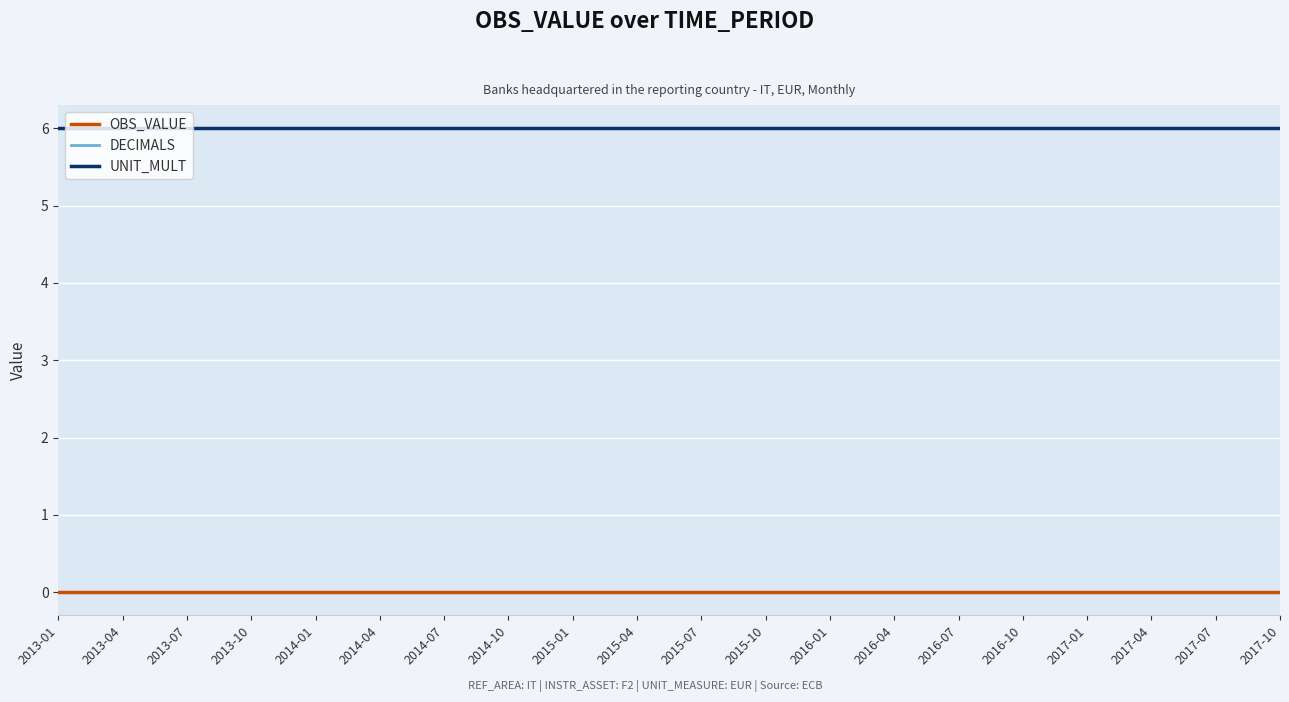

Is the value of UNIT_MULT at 2016-01 greater than the value of OBS_VALUE at 2017-01?

Yes